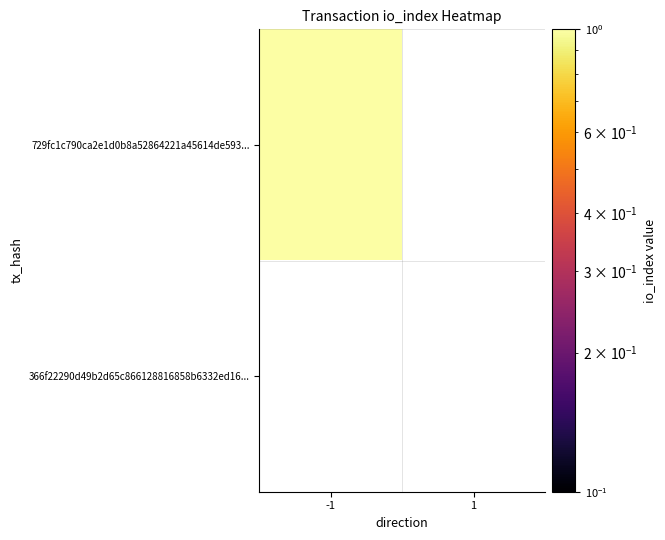

The value of 366f22290d49b2d65c866128816858b6332ed16 at -1 is 0. True or false?

True